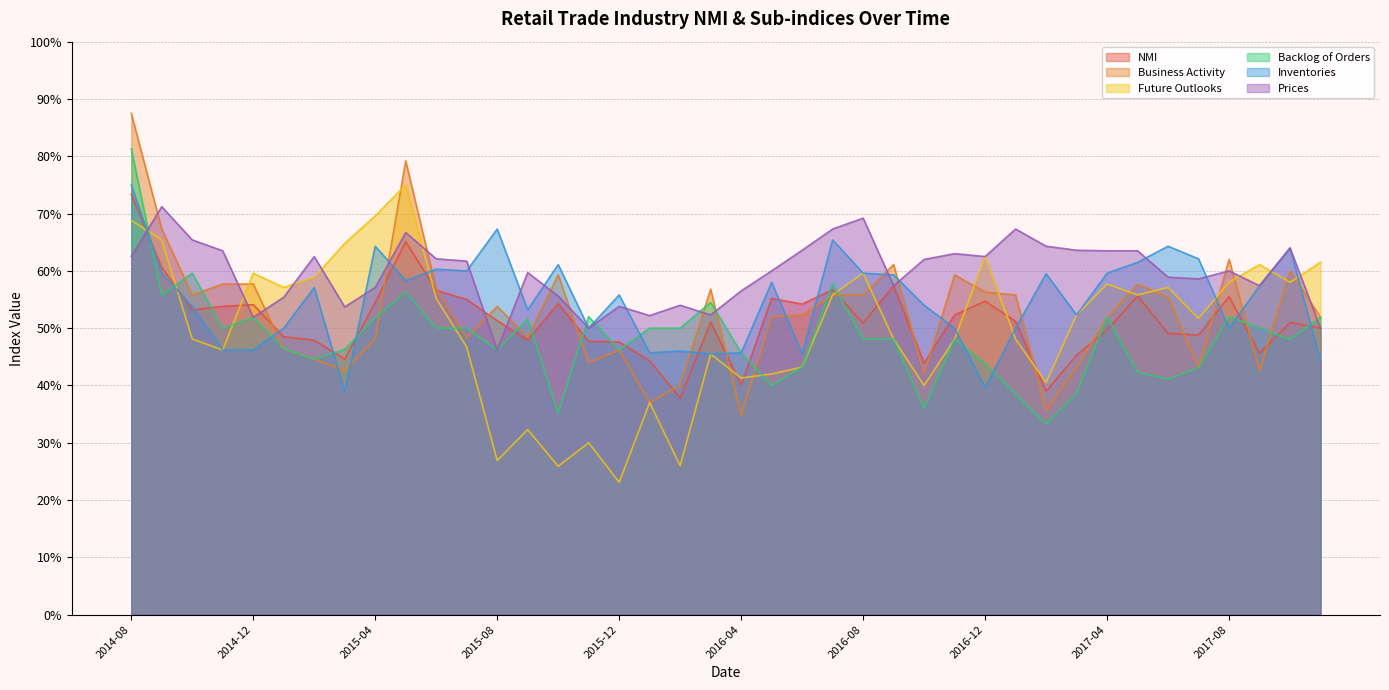

Where is the first local maximum for Future Outlooks?

2014-12